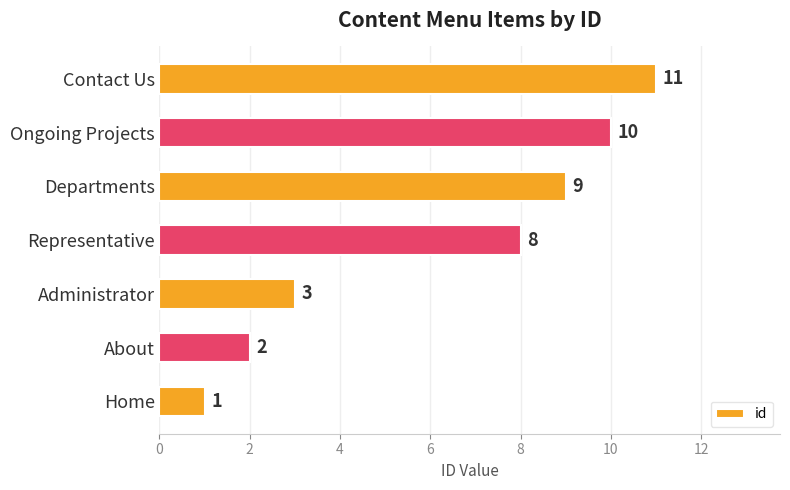

Rank the categories by value from lowest to highest.

Home, About, Administrator, Representative, Departments, Ongoing Projects, Contact Us